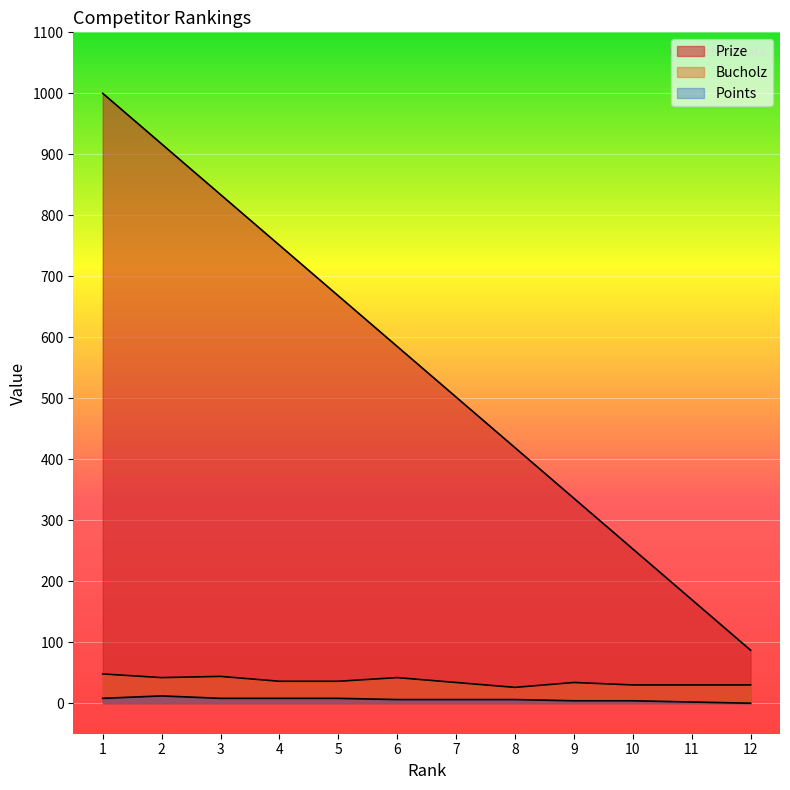

How many data points in Points are above 6?

5